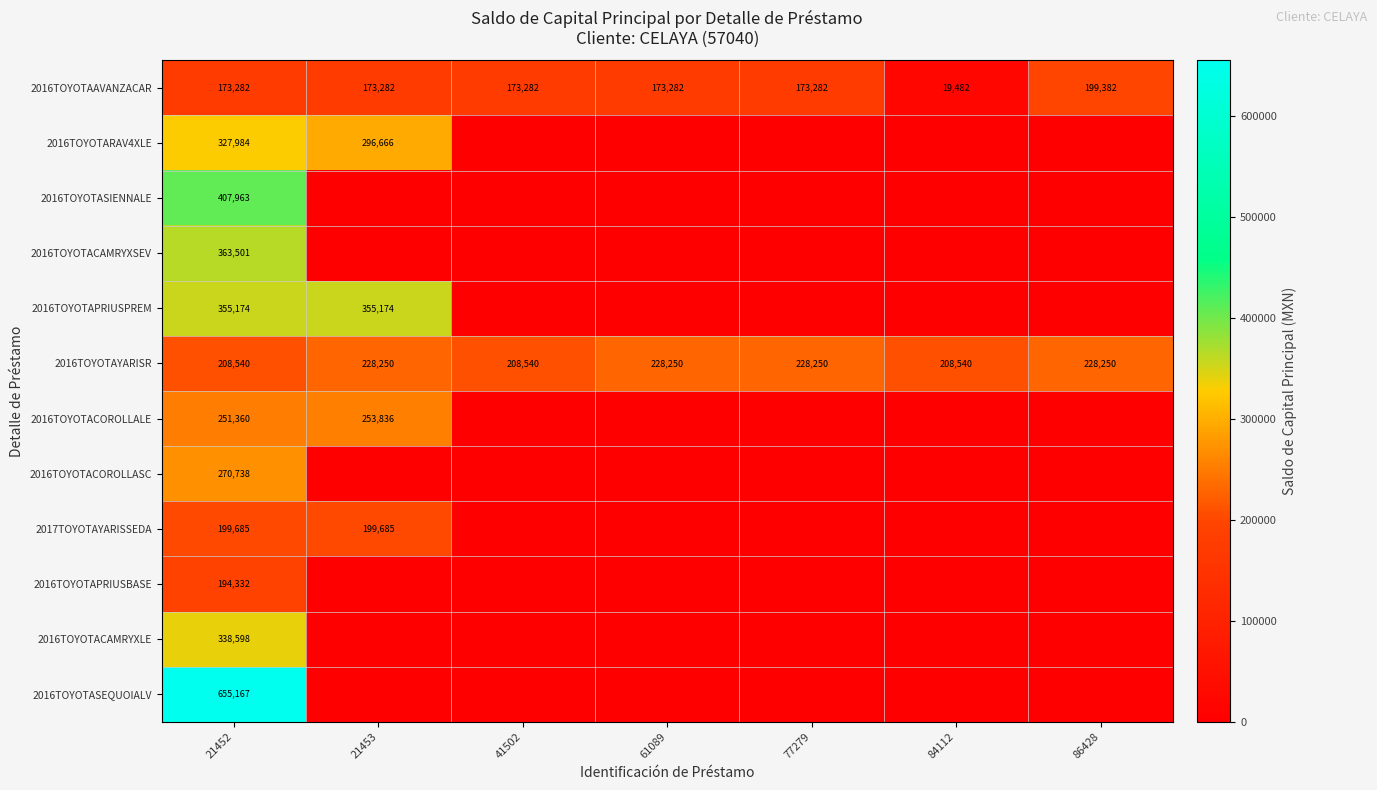

The 2016TOYOTAAVANZACAR series shows 173282 at 61089. True or false?

True